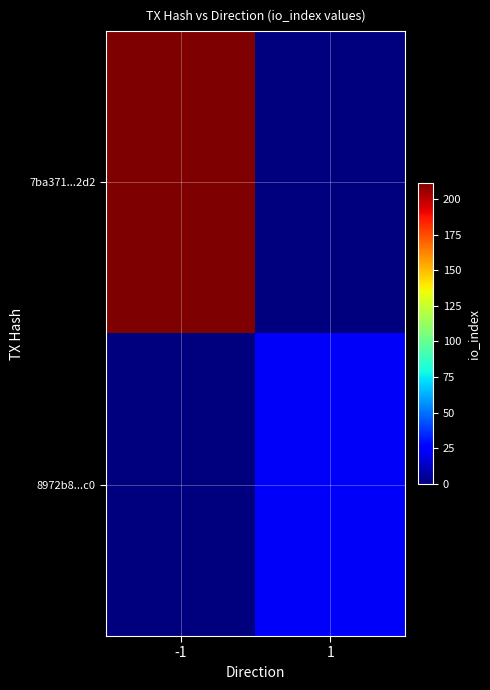

Between -1 and 1, which series saw the biggest shift?

7ba371...2d2